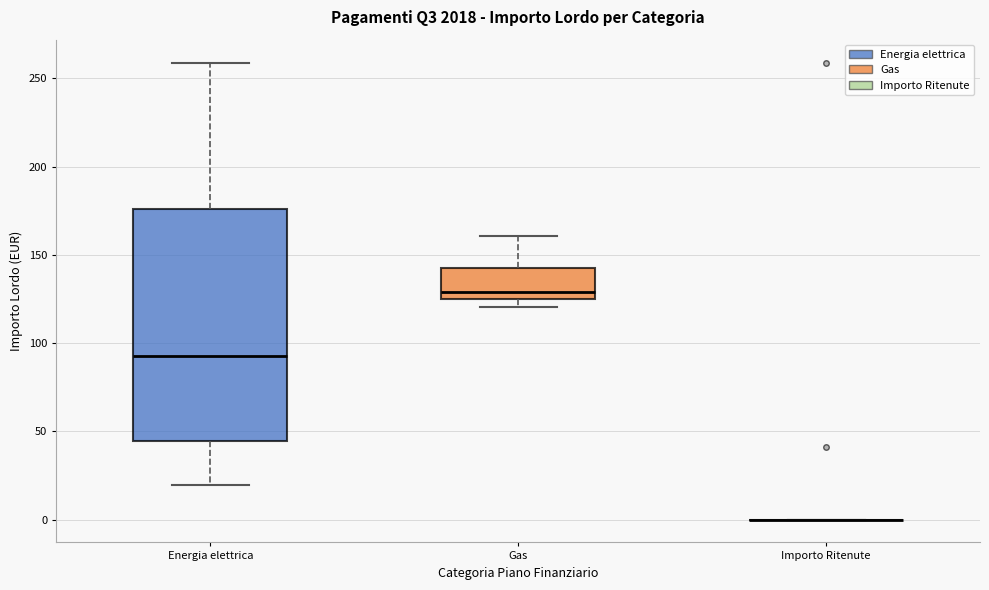

Reading left to right, transcribe this box plot: for each box, give where its median line is, the range the box spans, and where its two whiskers end, as read against the y-axis. The values are not printed on the chart, so give them approximately, as read against the axis.

Energia elettrica: median 95, box 45 to 175, whiskers 20 to 260
Gas: median 130, box 125 to 145, whiskers 120 to 160
Importo Ritenute: box collapsed to a line at 0, whiskers 0 to 0